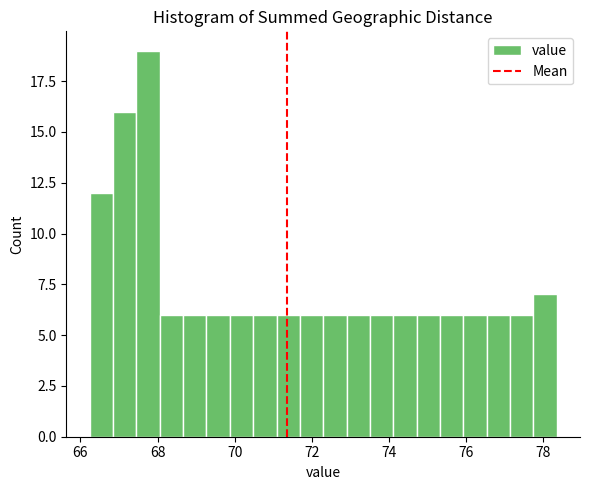

Read against the x-axis, roughly where is the centre of the tallest bar?

67.8